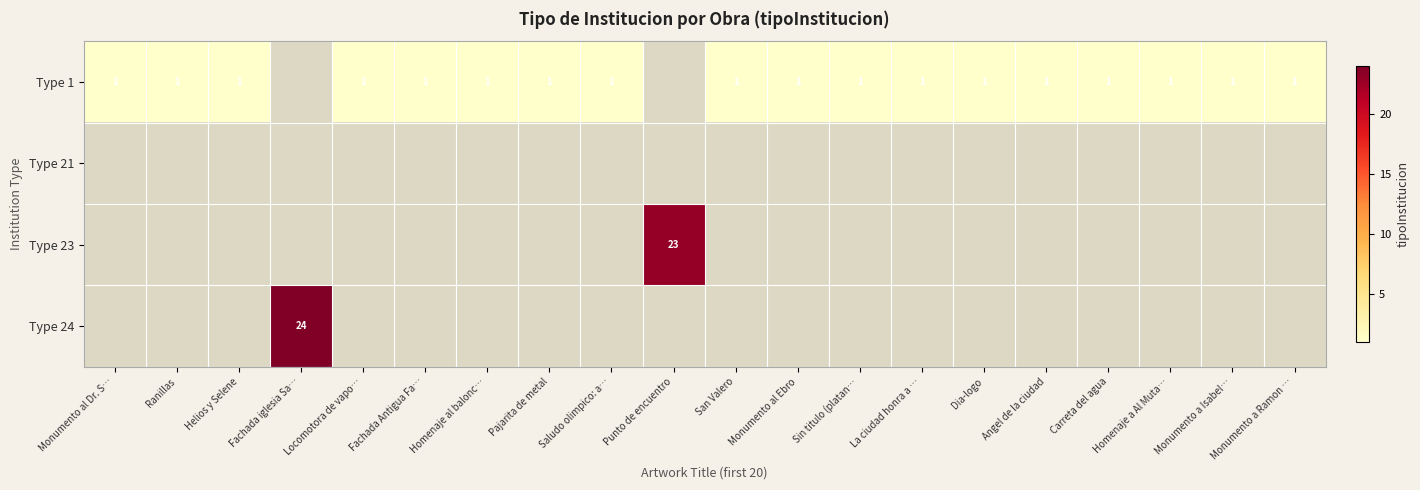

The Type 1 series shows 0 at Helios y Selene. True or false?

False